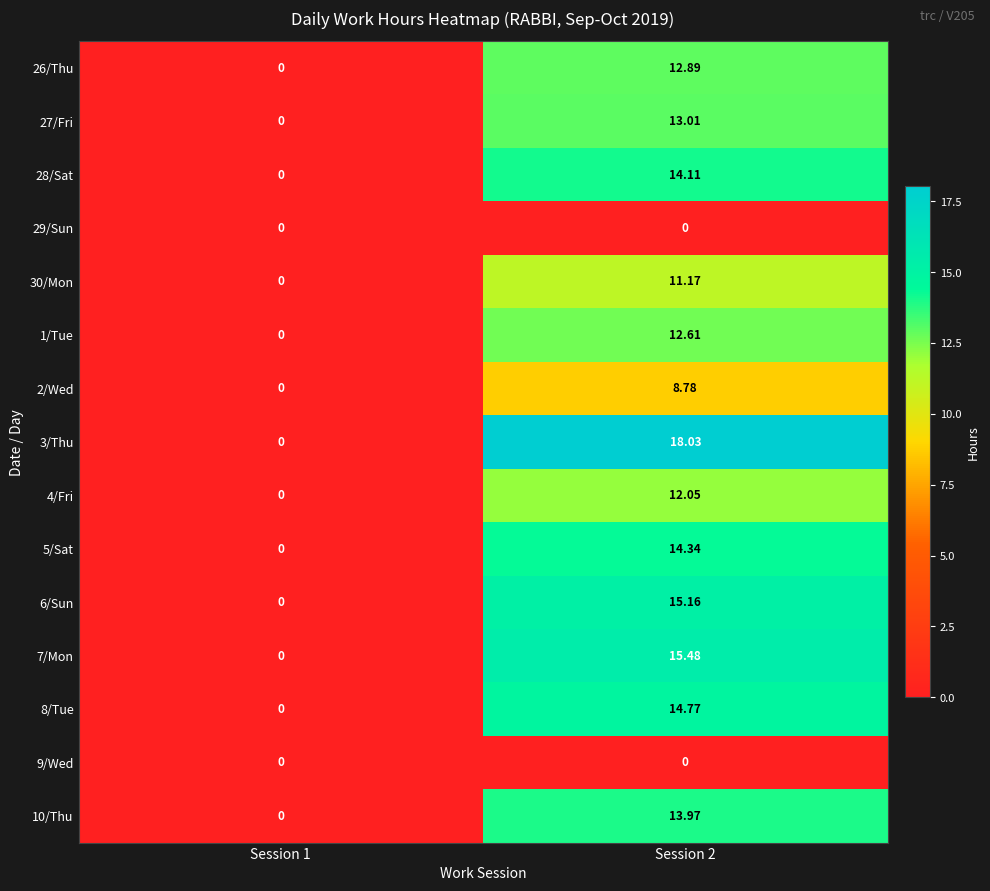

At which category is the sum across all series the highest?

Session 2